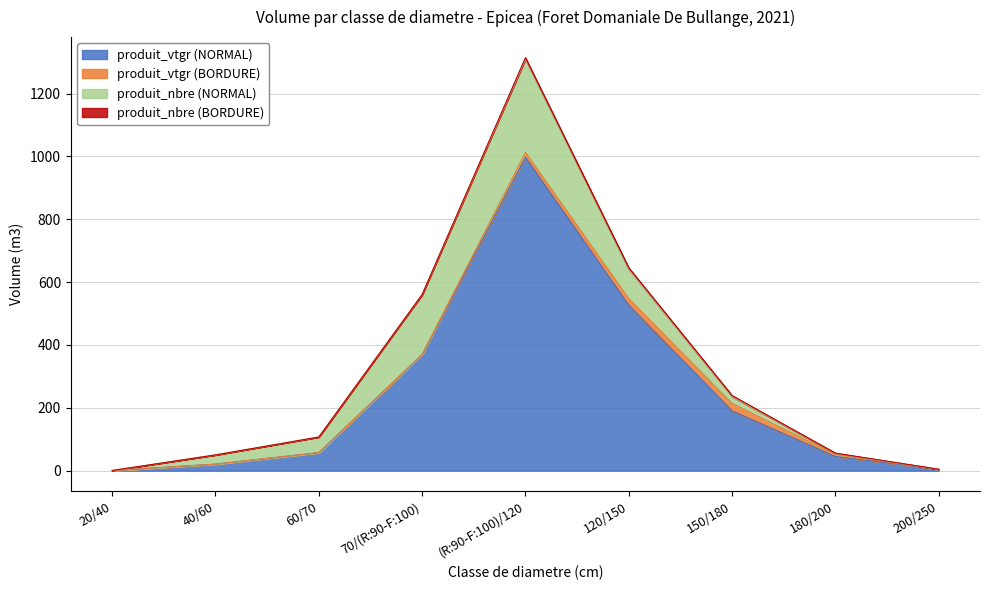

The produit_vtgr (NORMAL) series shows 57.4 at 60/70. True or false?

True